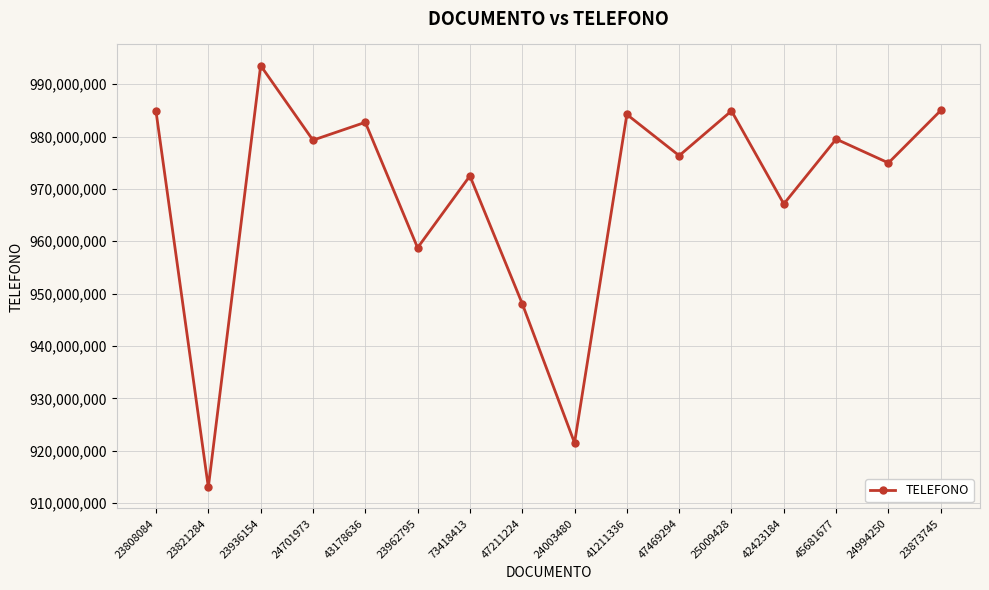

The chart shows a value of 976357879 at 47469294. True or false?

True